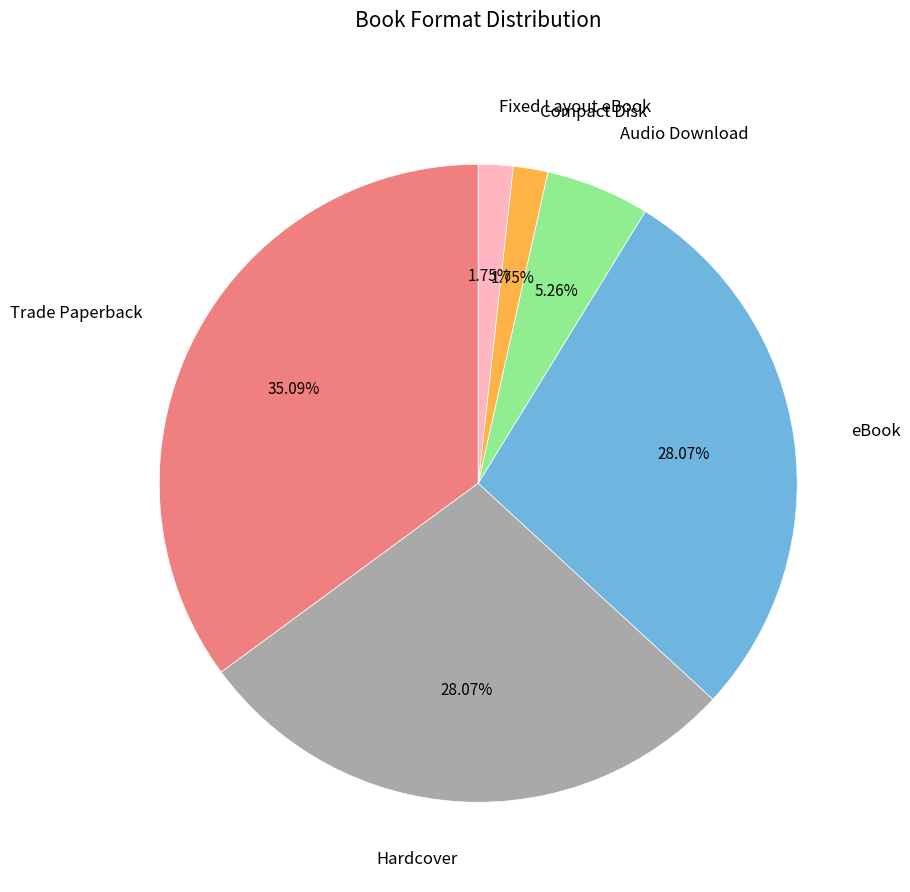

Is it true that Hardcover is 28% of the pie?

True